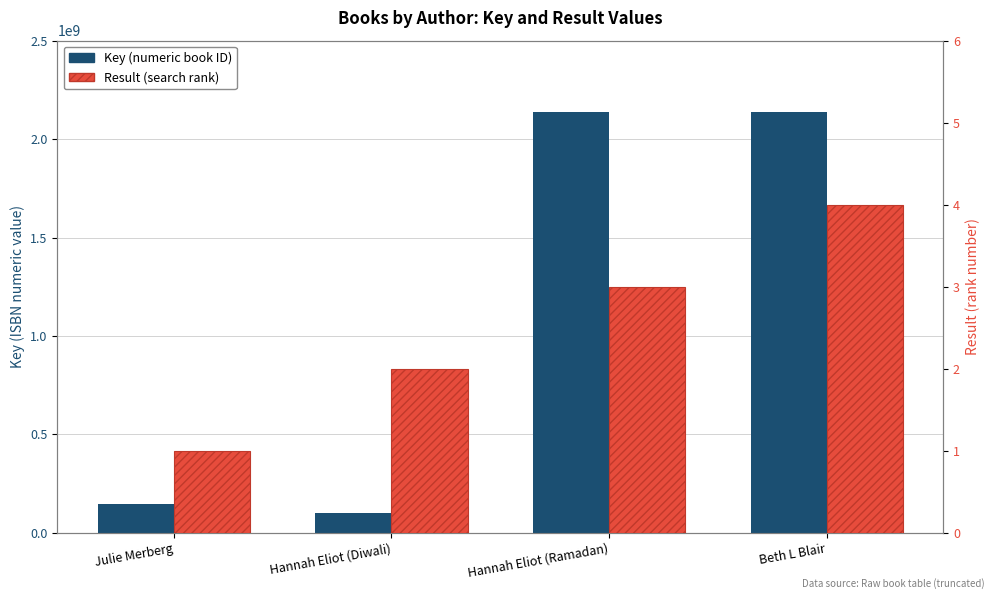

Are the bars grouped side by side (vs. stacked)?

Yes